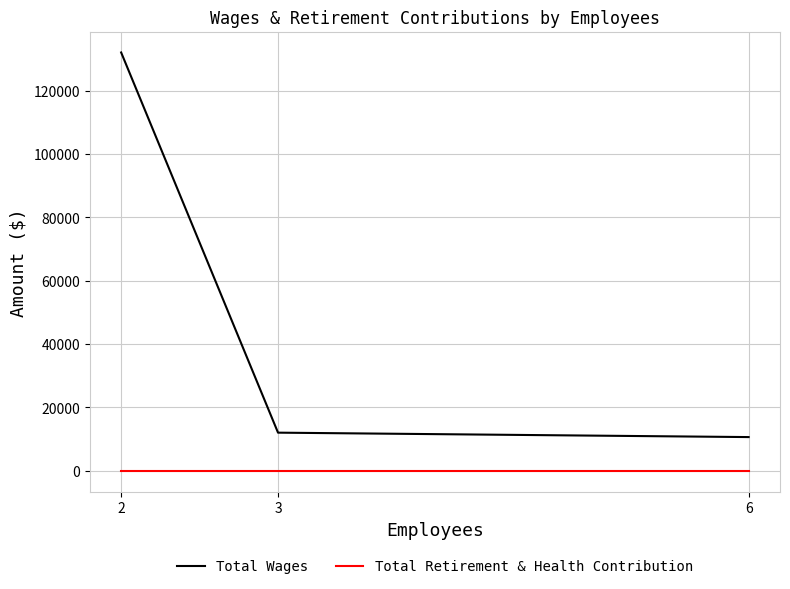

Which category has the highest value in the Total Wages series?

2